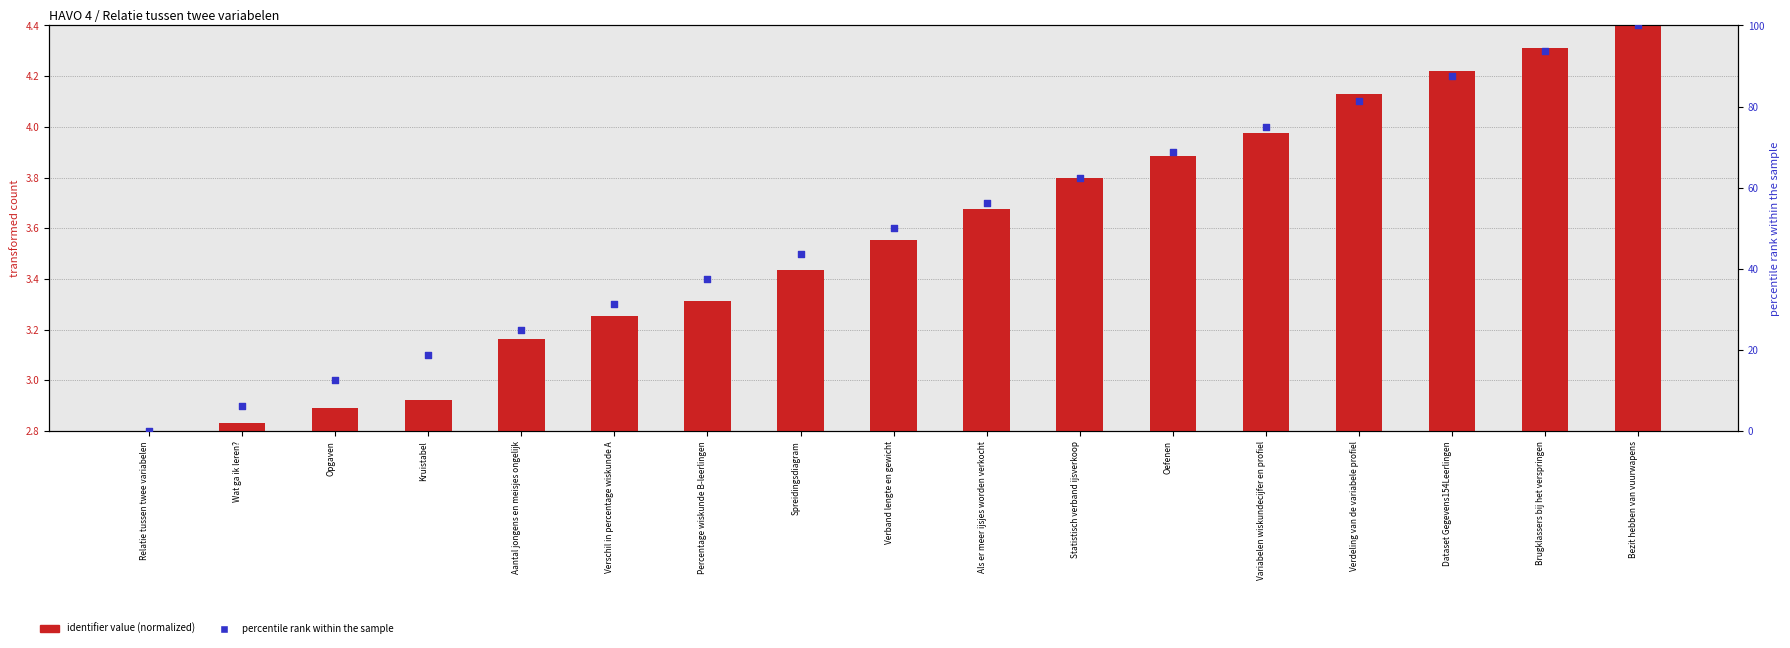

Which series reaches the maximum Y coordinate?

percentile rank within the sample